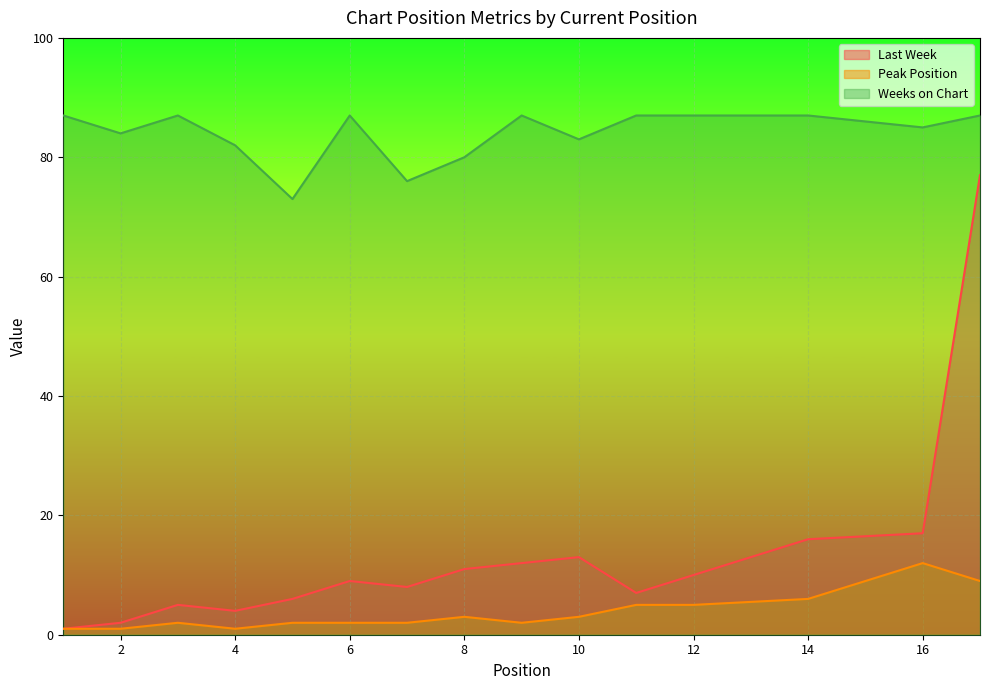

What is the highest value of the Last Week series?

77